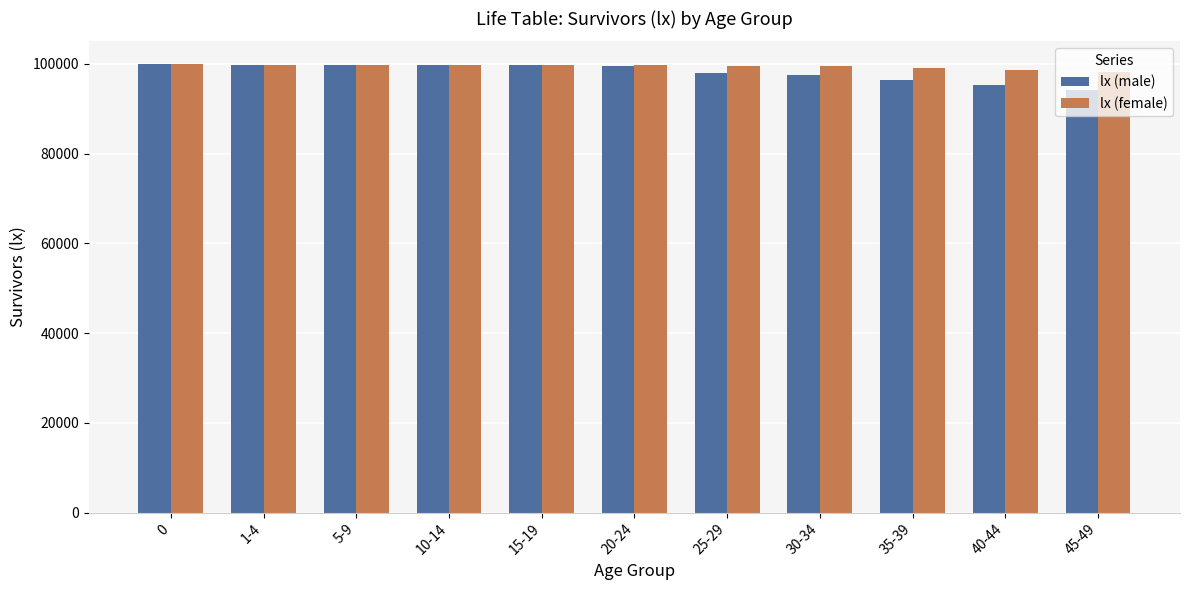

What is the difference between the second highest and second lowest values in the lx (male) series?

4463